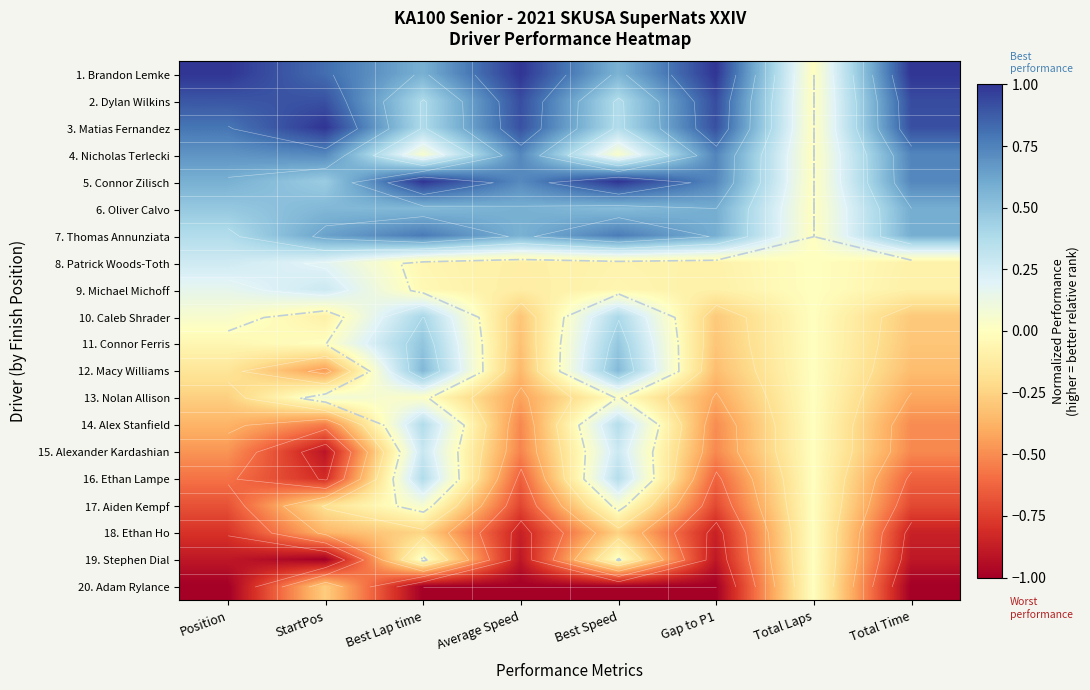

What is the sum of all 20. Adam Rylance values?

-6.3